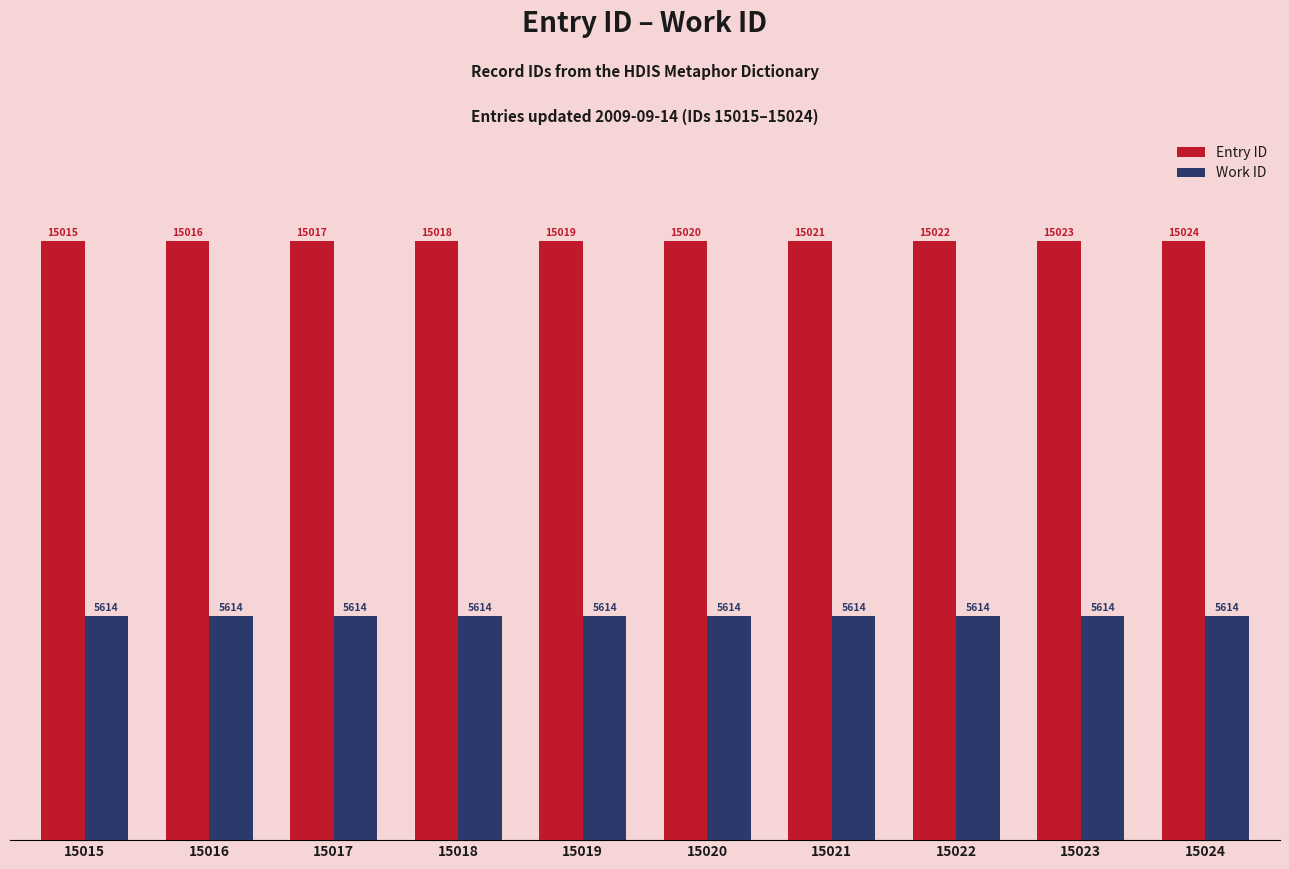

At how many categories does at least one series exceed 8221?

10